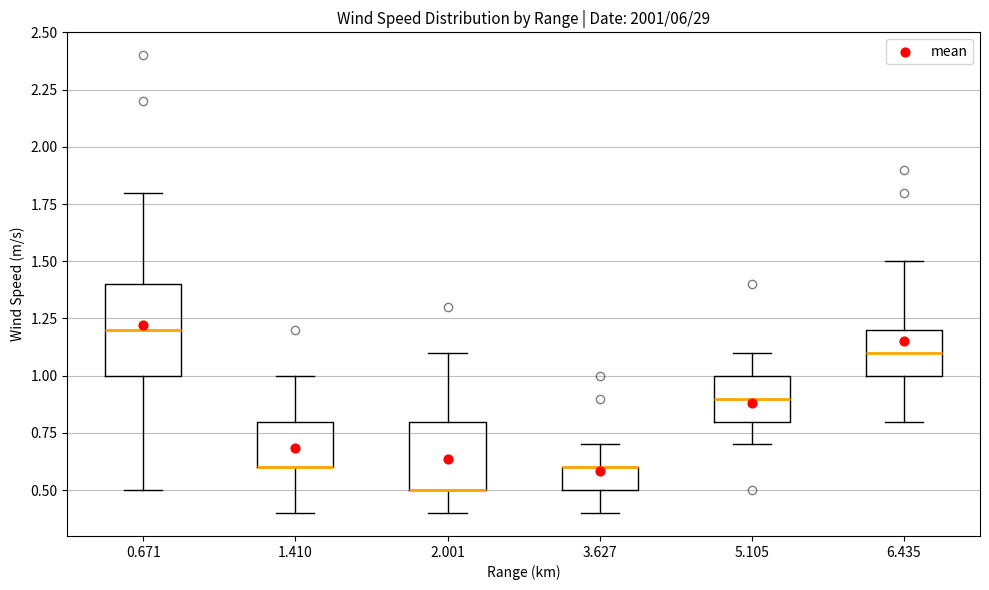

Where does the upper whisker of the box at x = 0.671 end on the y-axis? The values are not printed on the chart, so give them approximately, as read against the axis.

1.8